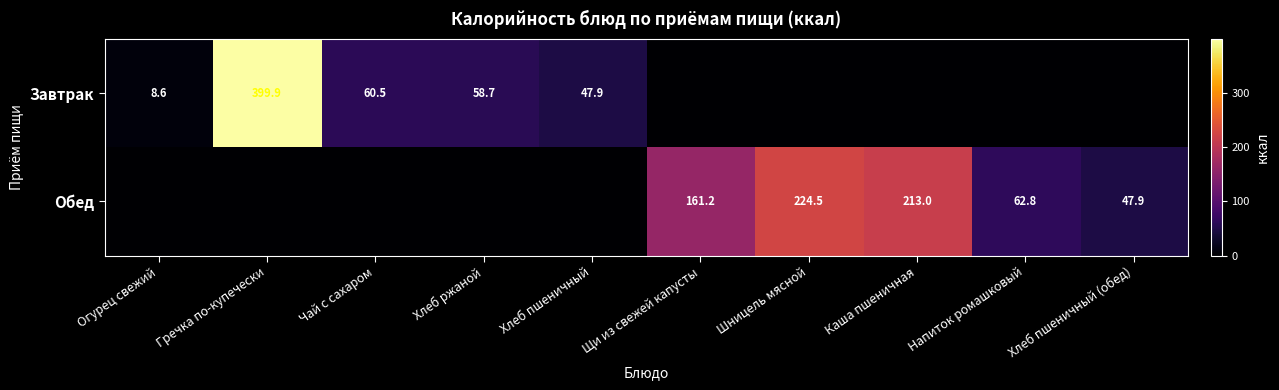

The Обед series shows 161.2 at Щи из свежей капусты. True or false?

True